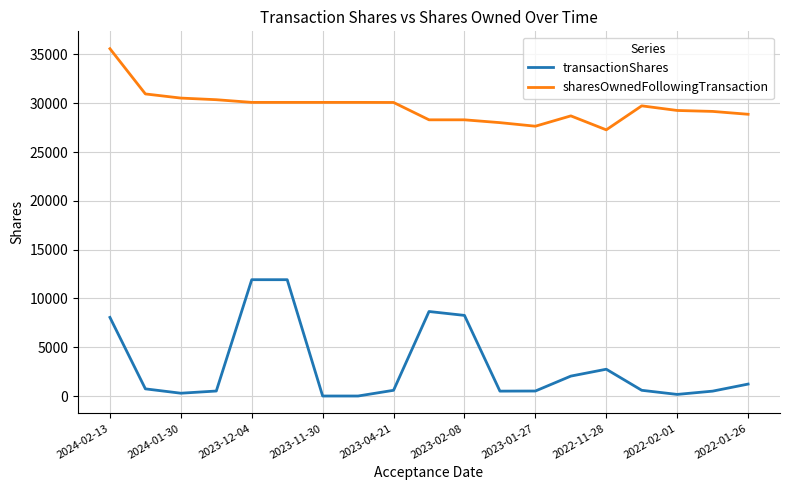

Rank the series by their maximum value, from lowest to highest.

transactionShares, sharesOwnedFollowingTransaction